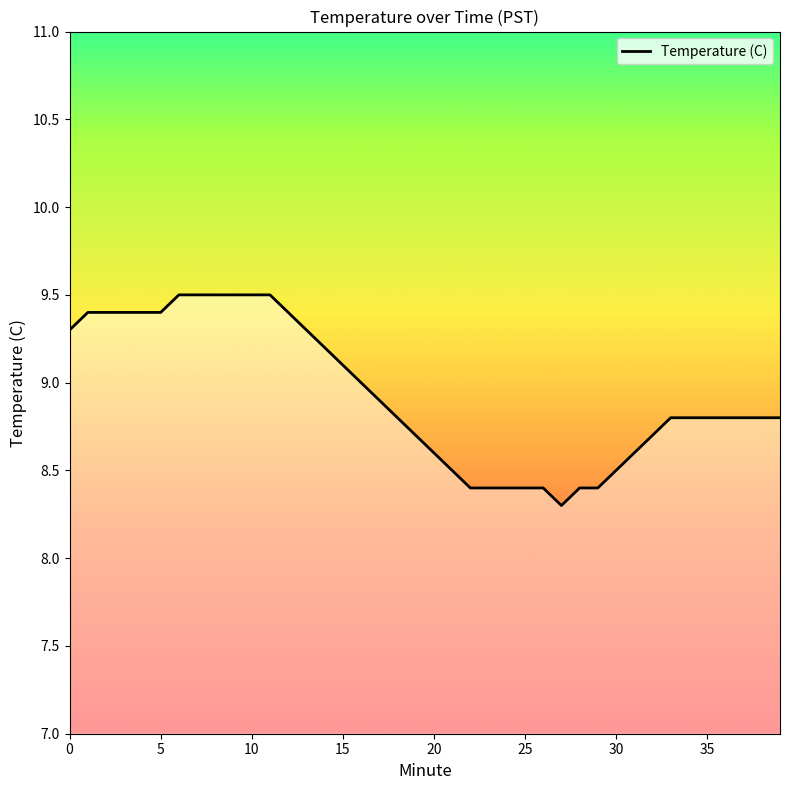

What is the minimum value shown in the chart?

8.3